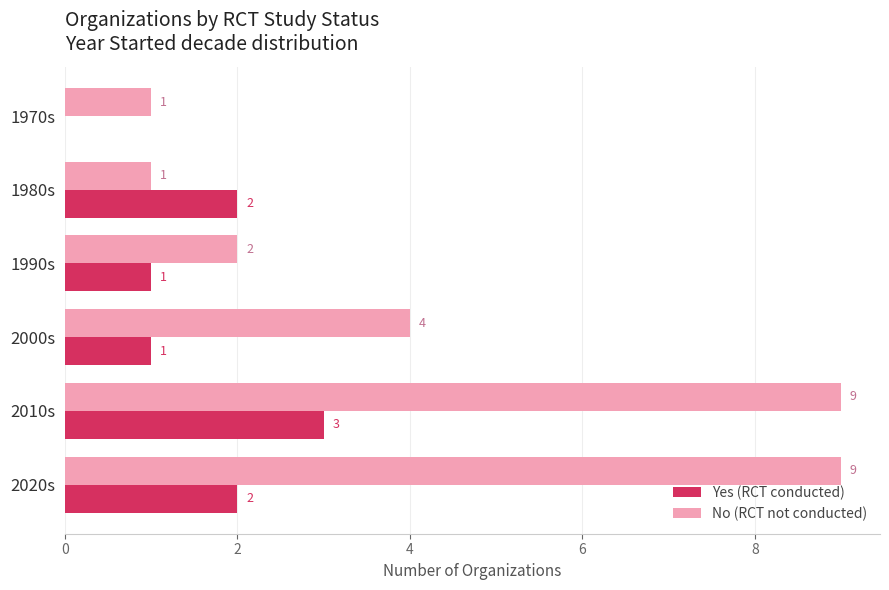

Which series changed the most between 2000s and 2010s?

No (RCT not conducted)